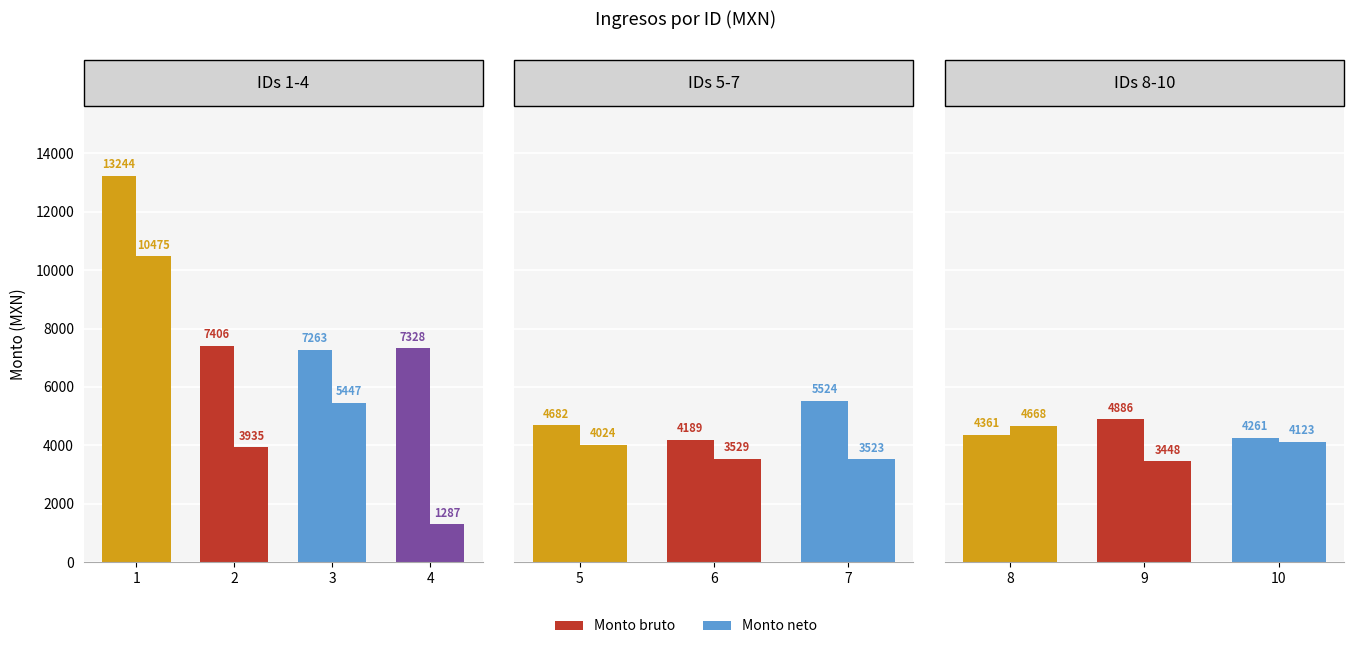

What is the minimum value for Monto neto de los ingresos?

1287.4